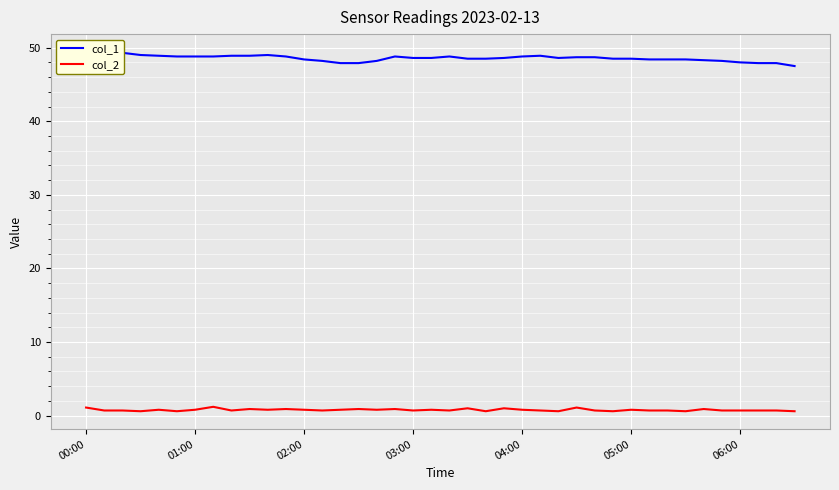

Is this an area chart (filled region under the line)?

No